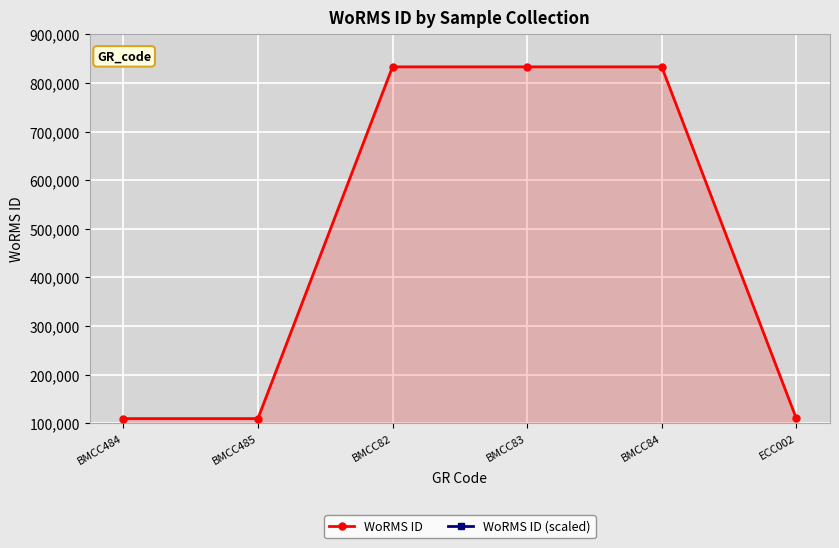

What is the value of the WoRMS ID point at the 3rd from the left?

833052